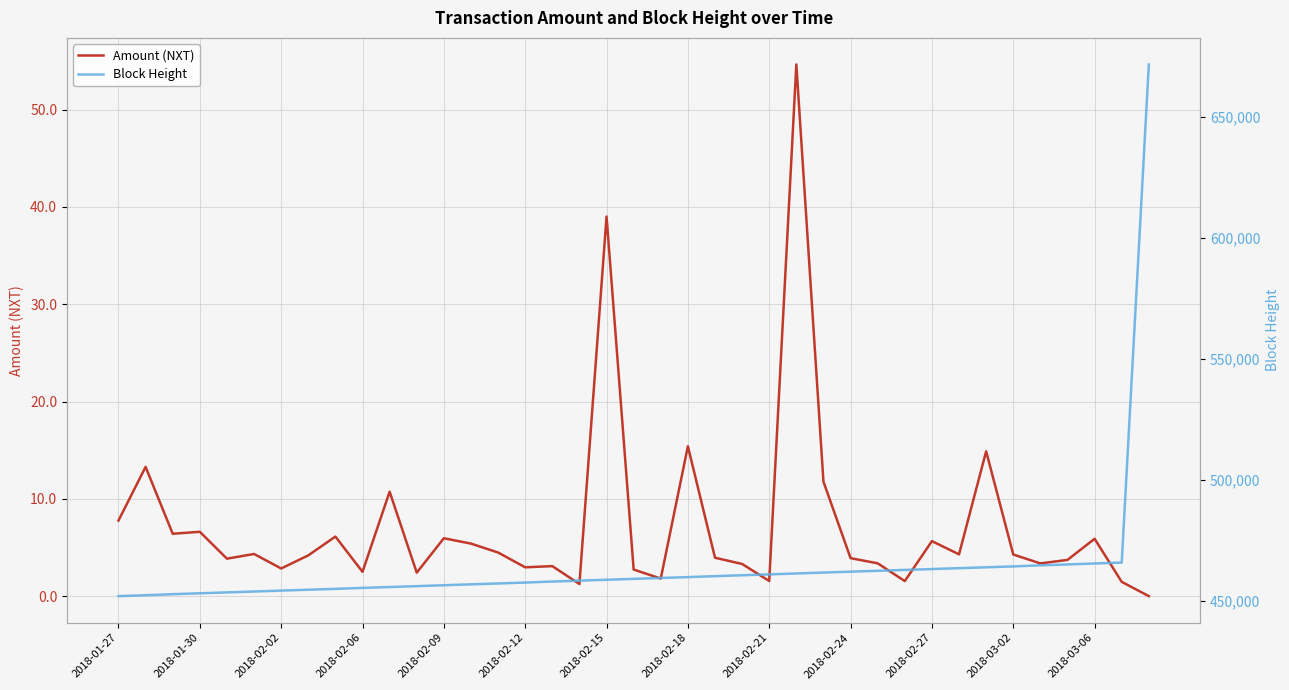

Which series has the largest total across all categories?

Block Height